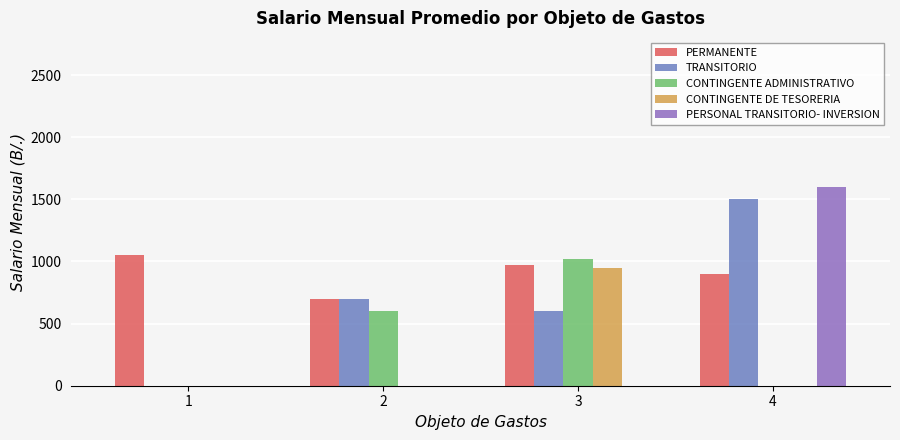

Where is PERMANENTE nearest to the value 875?

4